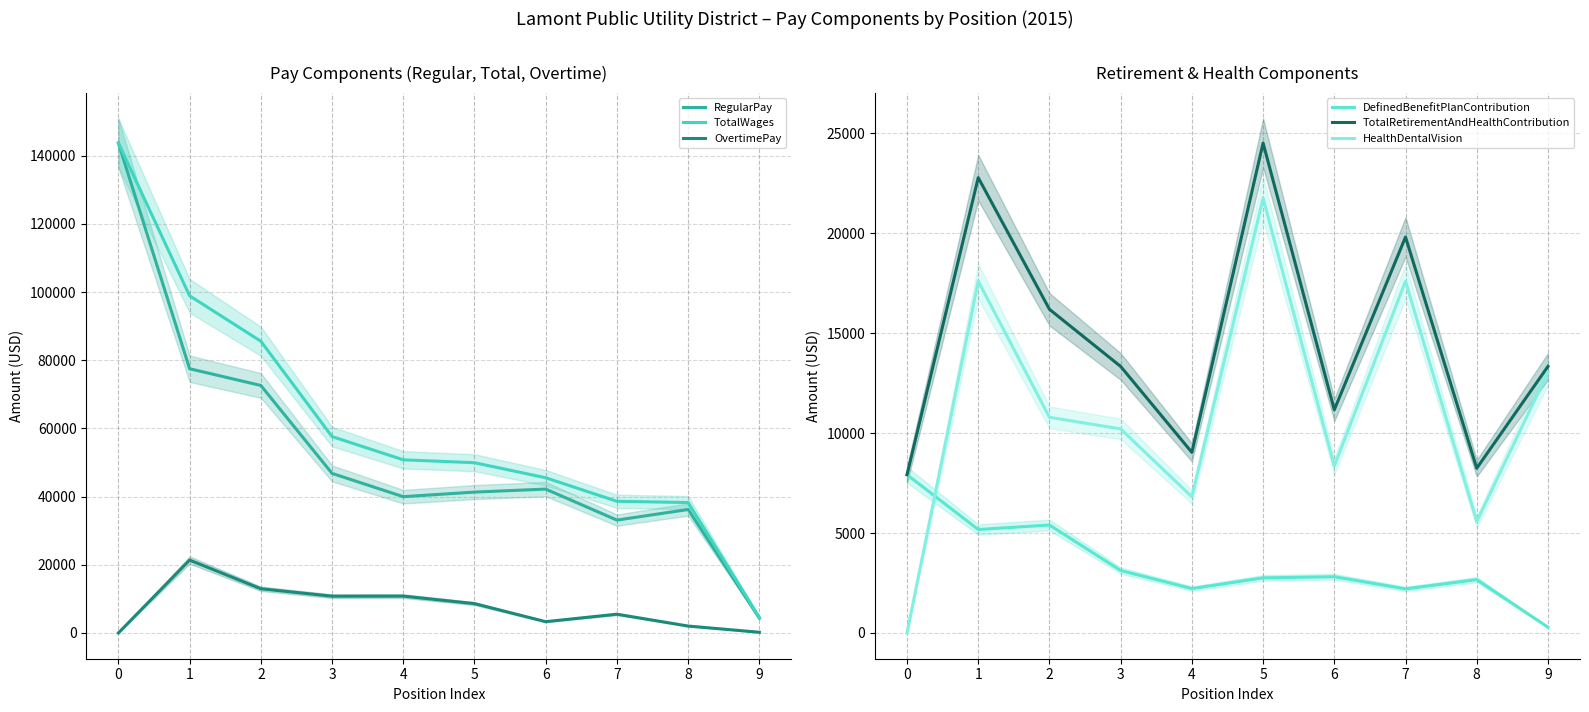

Is the value of DefinedBenefitPlanContribution at 0 greater than the value of RegularPay at 7?

No